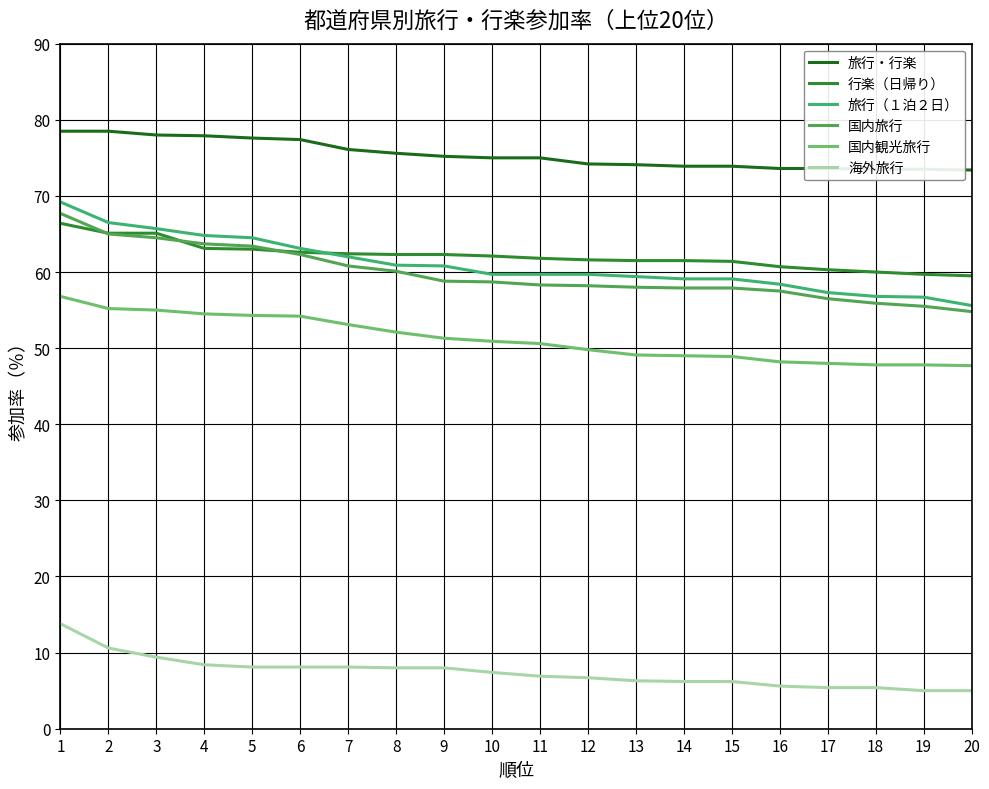

At which category is the sum across all series the highest?

1